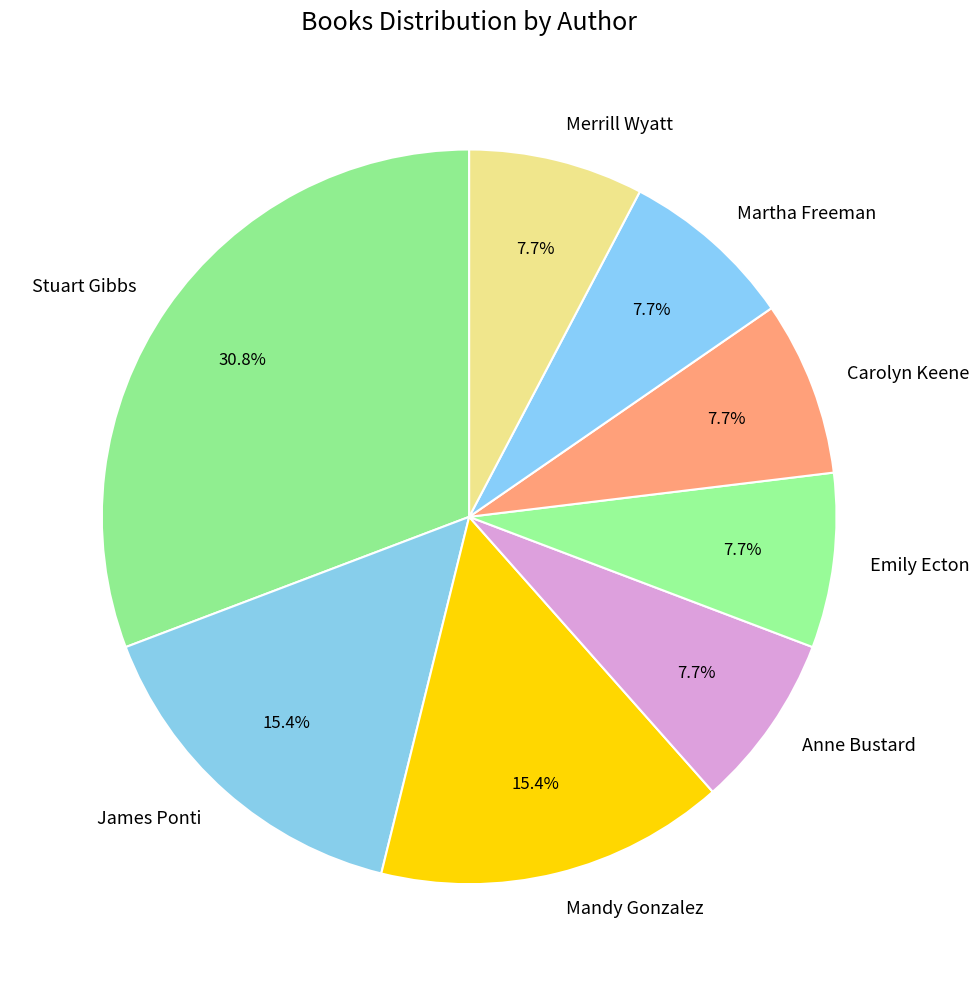

The James Ponti slice represents 15% of the pie. True or false?

True